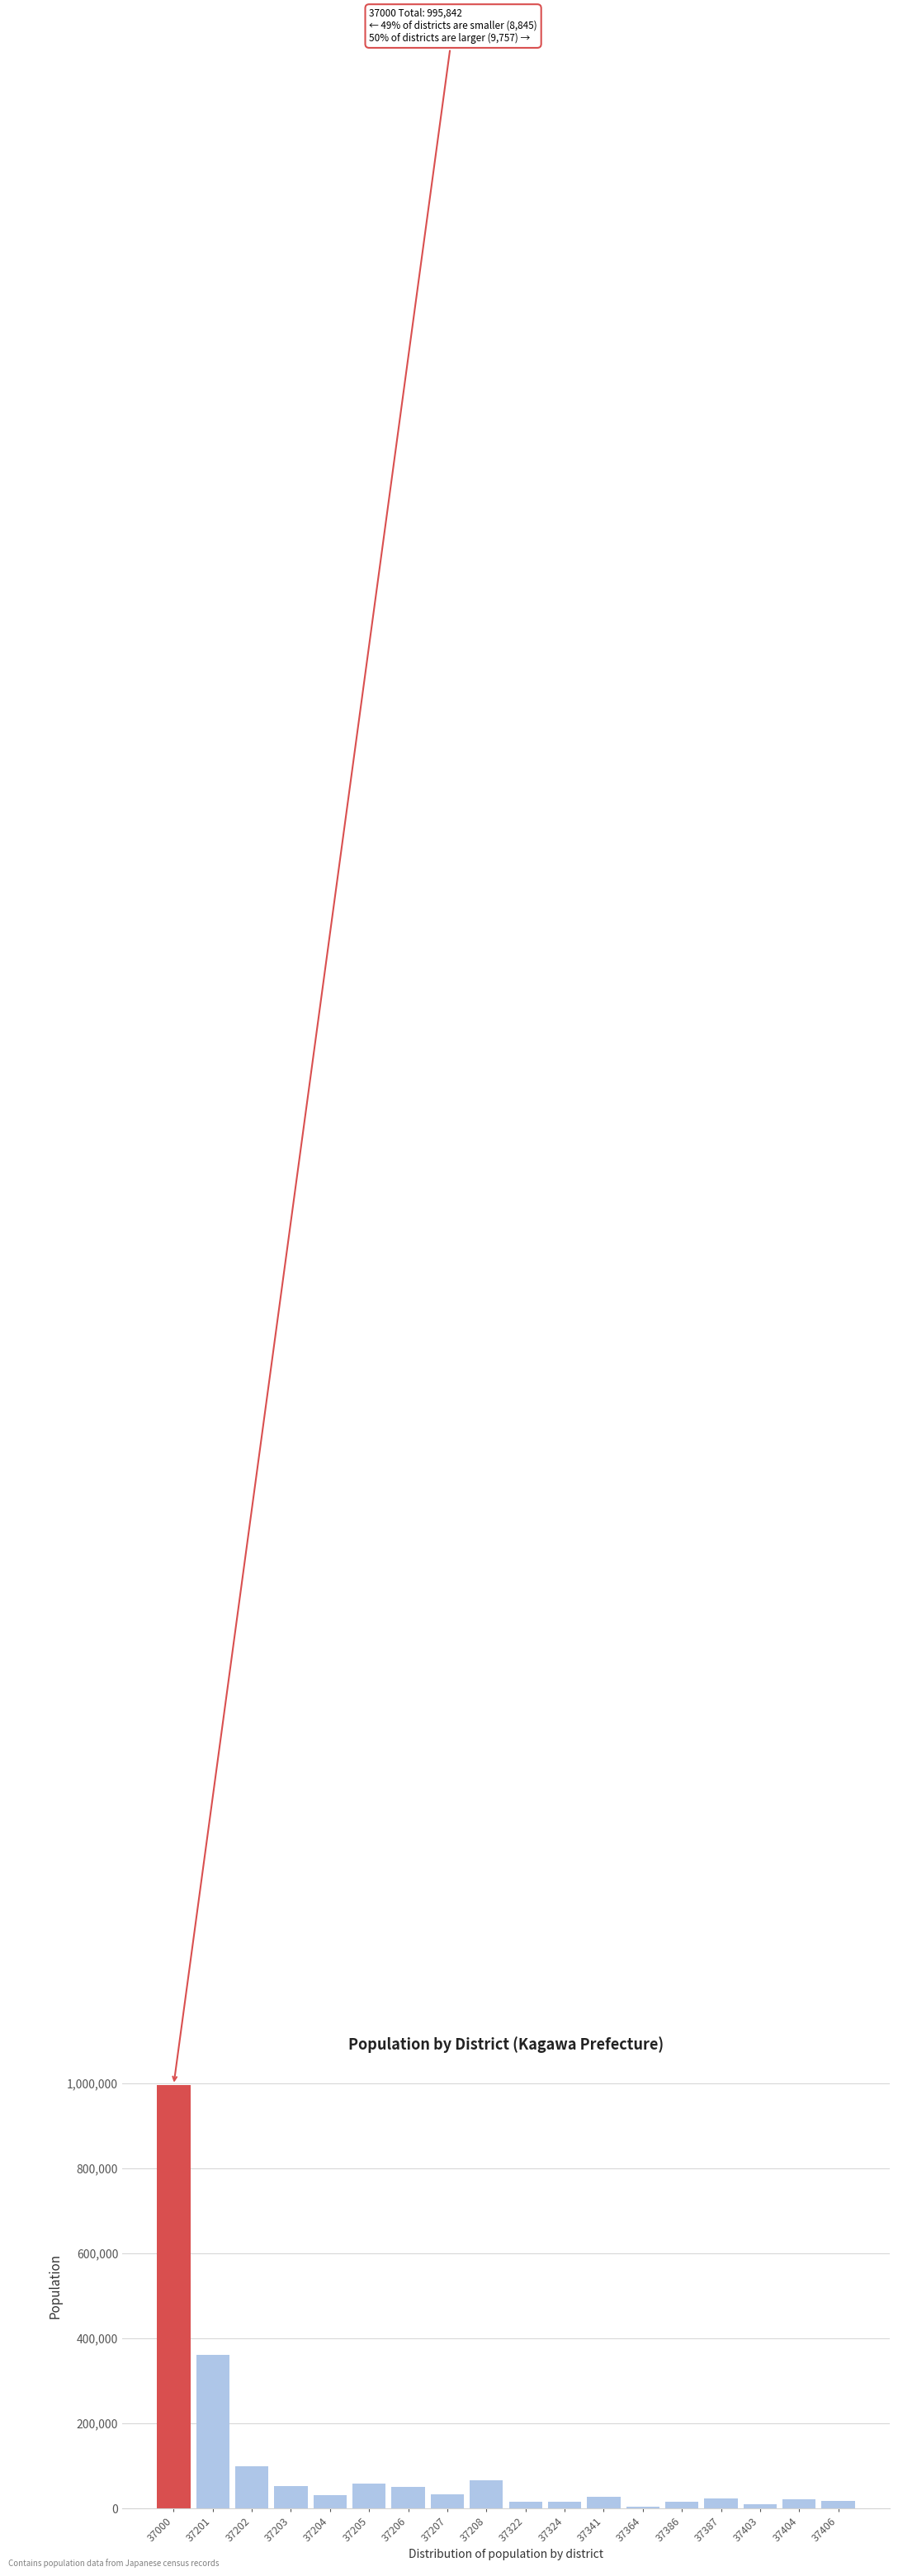

What is the sum of all values?

1894277